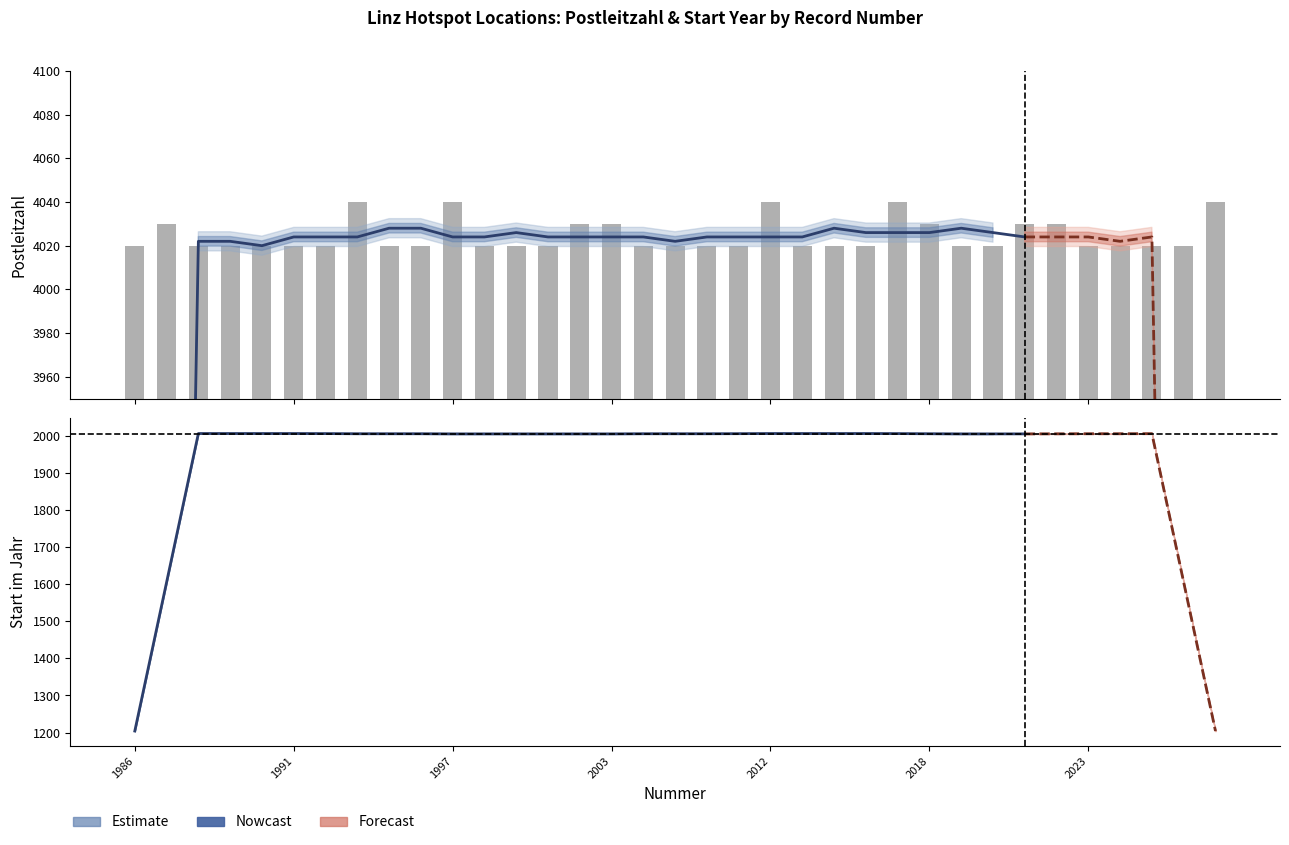

What is the average value?

1965.0